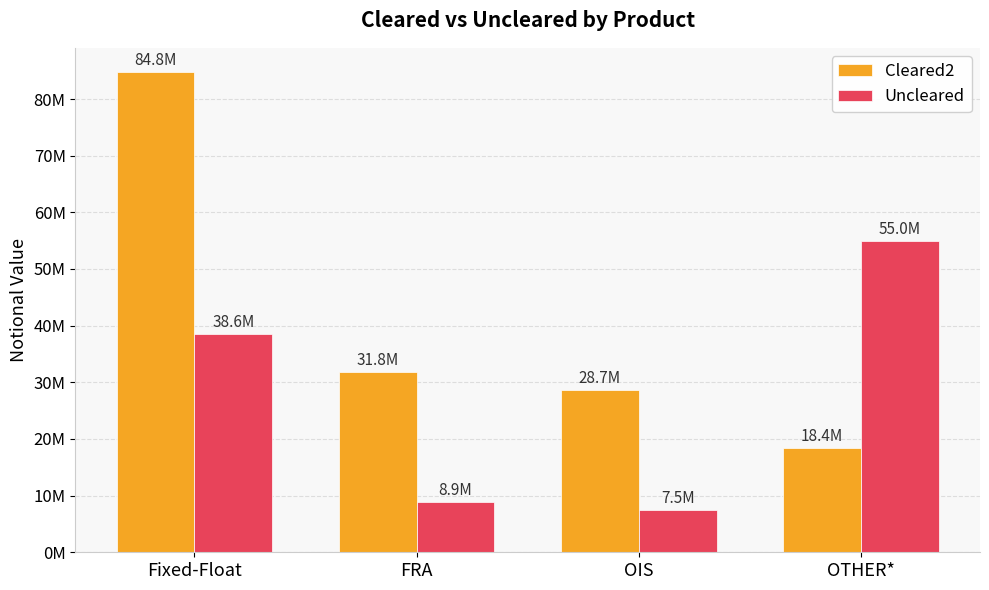

Does the chart contain any negative values?

No